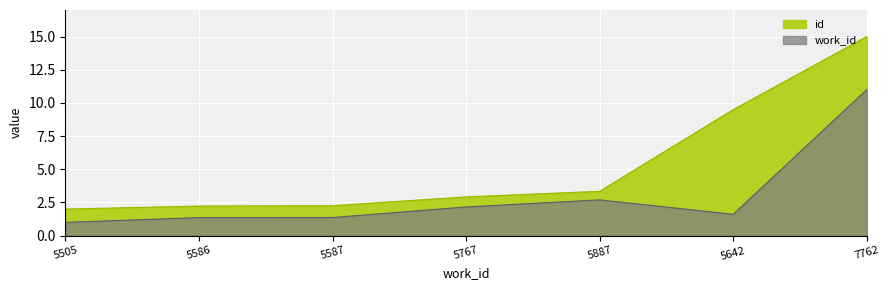

Which series changed the most between 5586 and 5767?

work_id